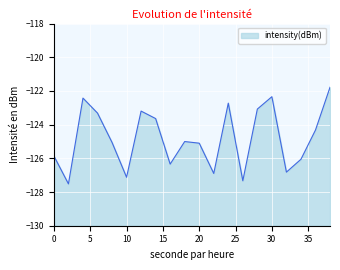

Rank the categories by value from lowest to highest.

2, 26, 10, 22, 32, 16, 34, 0, 20, 8, 18, 36, 14, 6, 12, 28, 24, 4, 30, 38